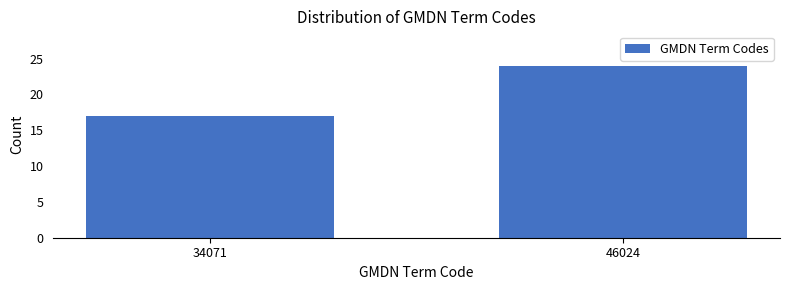

Reading left to right, transcribe all the data shown in this chart.

34071=17	46024=24